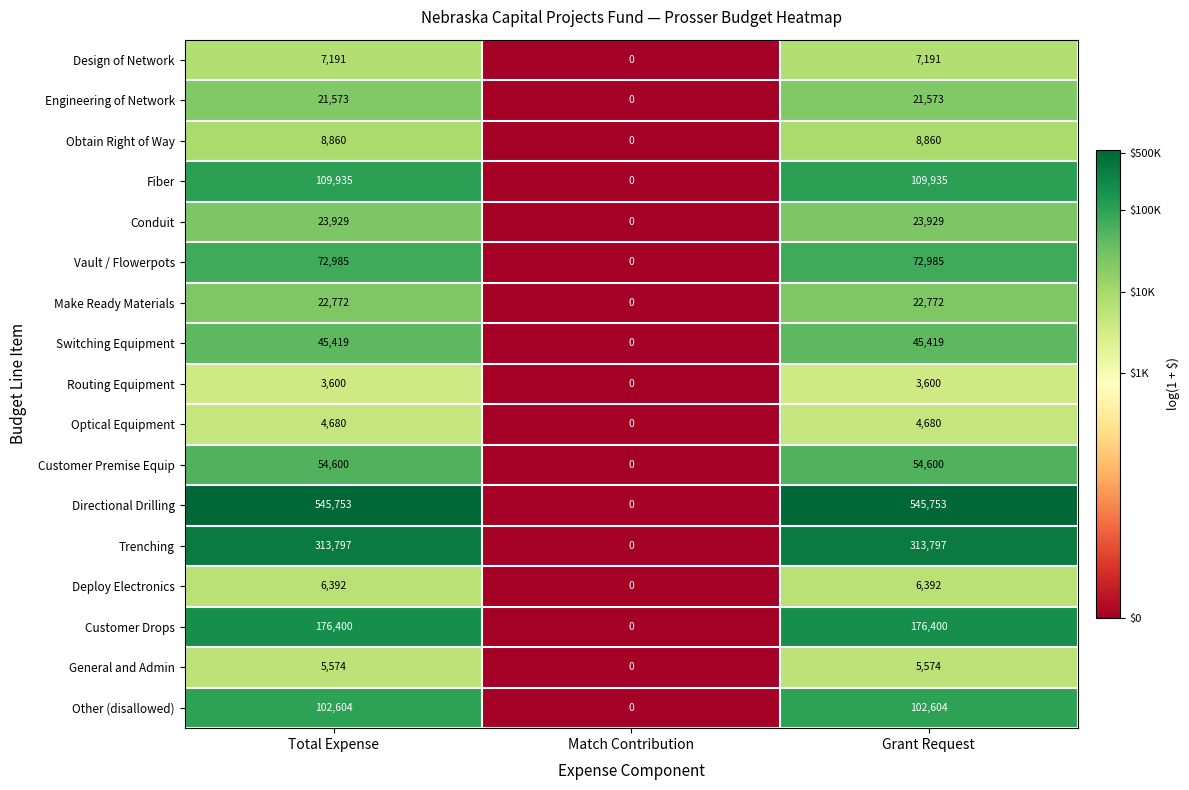

What is the sum of the Customer Premise Equip values at Match Contribution and Grant Request?

54600